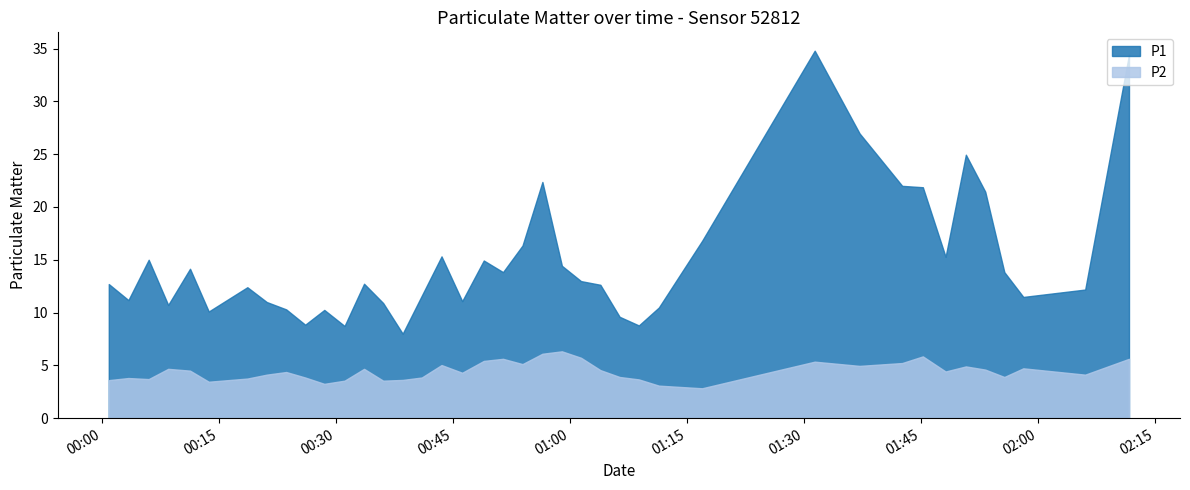

Reading right to left, list all the values displayed in this chart.

P1: 34.4	12.2	11.5	13.8	21.4	24.9	15.3	21.9	22.0	27.0	34.8	16.8	10.5	8.8	9.6	12.6	13.0	14.4	22.4	16.4	13.8	14.9	11.1	15.3	11.6	8.0	10.9	12.7	8.7	10.2	8.8	10.3	11.0	12.4	10.1	14.2	10.7	15.0	11.2	12.7
P2: 5.6	4.1	4.7	3.9	4.6	4.9	4.4	5.8	5.2	5.0	5.3	2.8	3.1	3.7	3.9	4.5	5.7	6.3	6.1	5.1	5.6	5.4	4.3	5.0	3.9	3.6	3.5	4.7	3.5	3.2	3.9	4.4	4.1	3.8	3.5	4.5	4.7	3.7	3.8	3.6